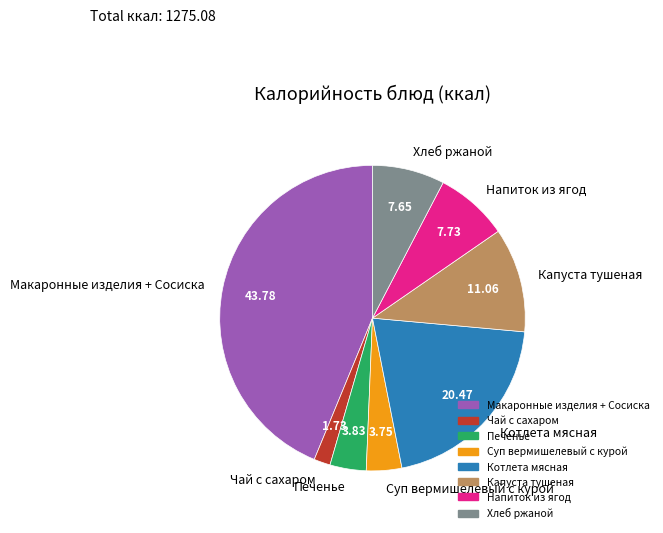

Which category has the biggest portion of the pie?

Макаронные изделия + Сосиска